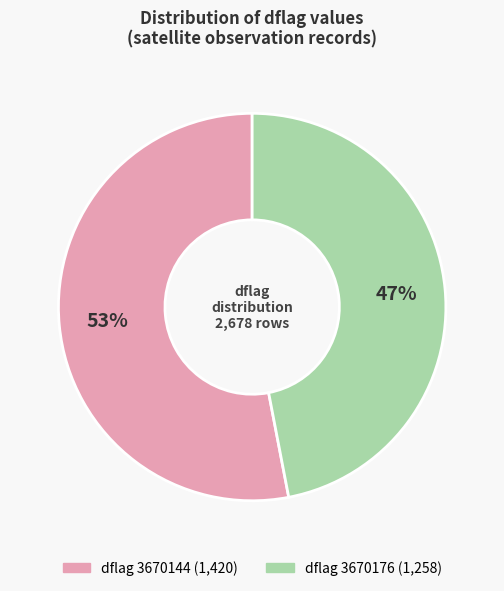

How many segments does this pie chart have?

2